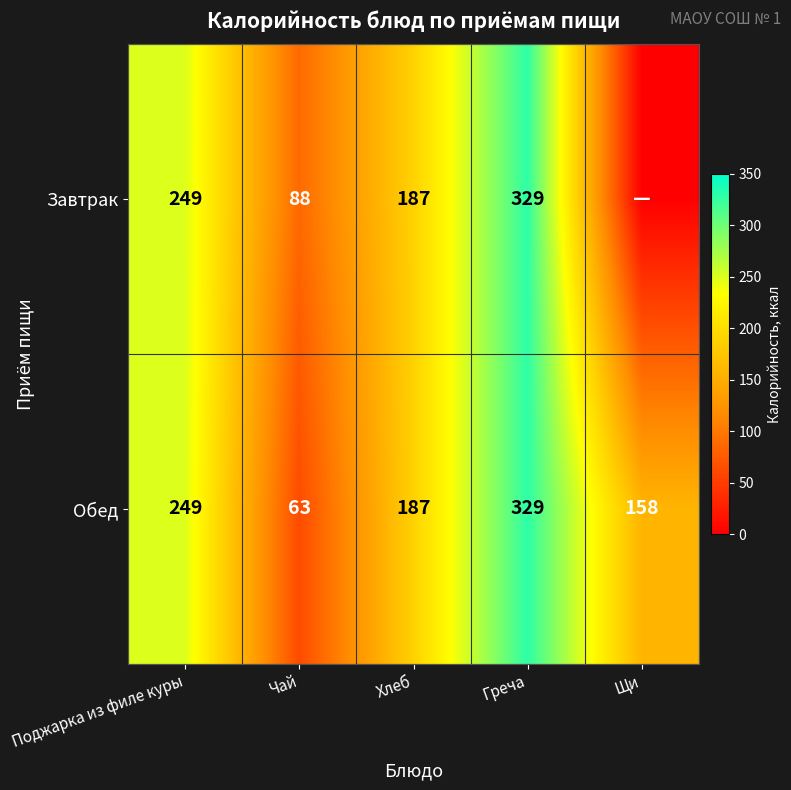

At which label is Обед closest to 196?

Хлеб